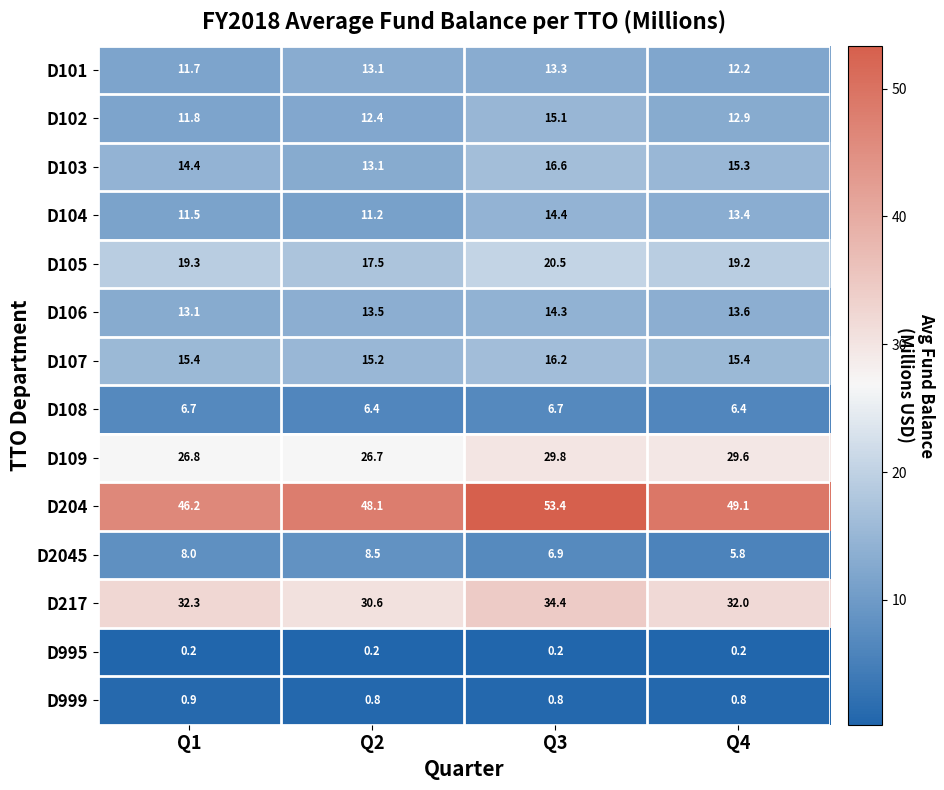

What is the total value across all series at Q1?

218.3